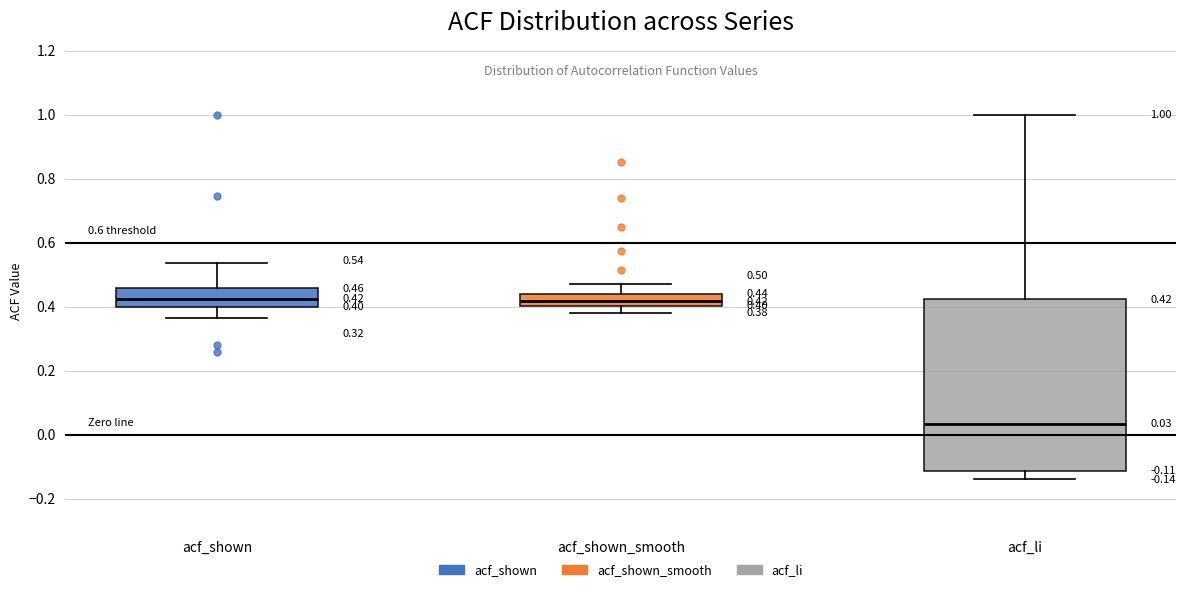

Which box's median line is the lowest?

acf_li